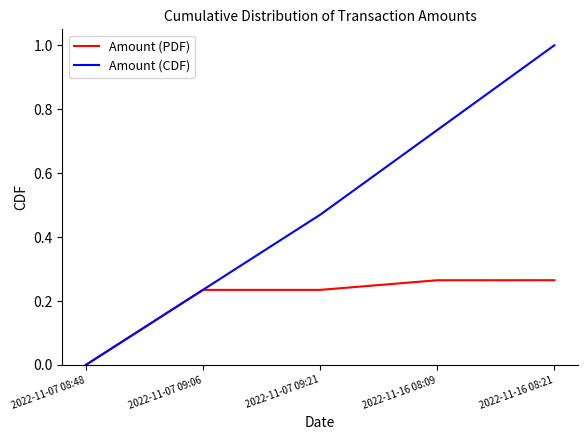

What is the total value across all series at 2022-11-16 08:09?

1.0